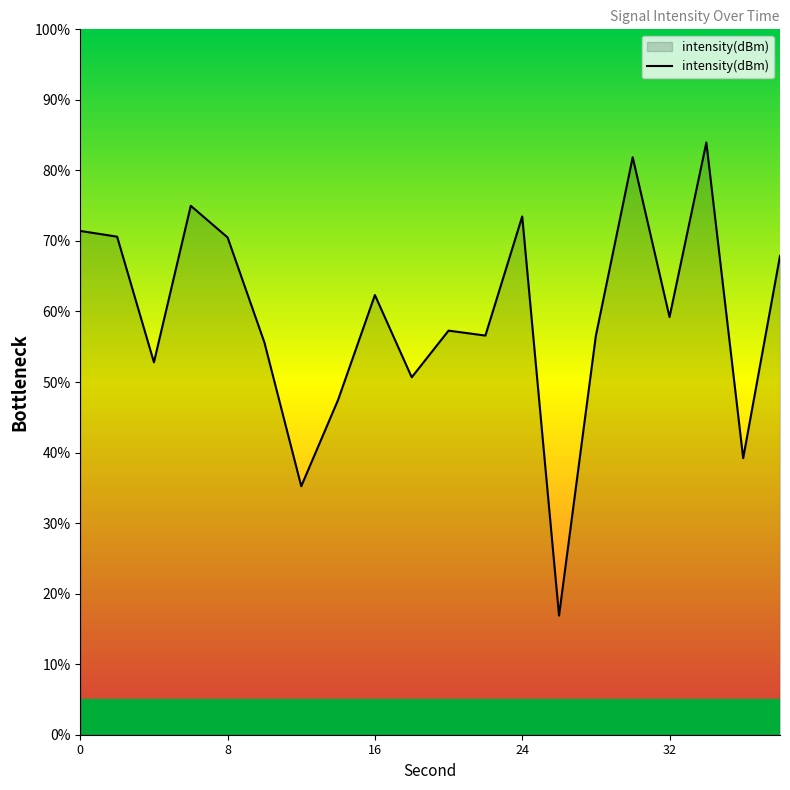

What is the difference between the maximum and minimum values?

67.1